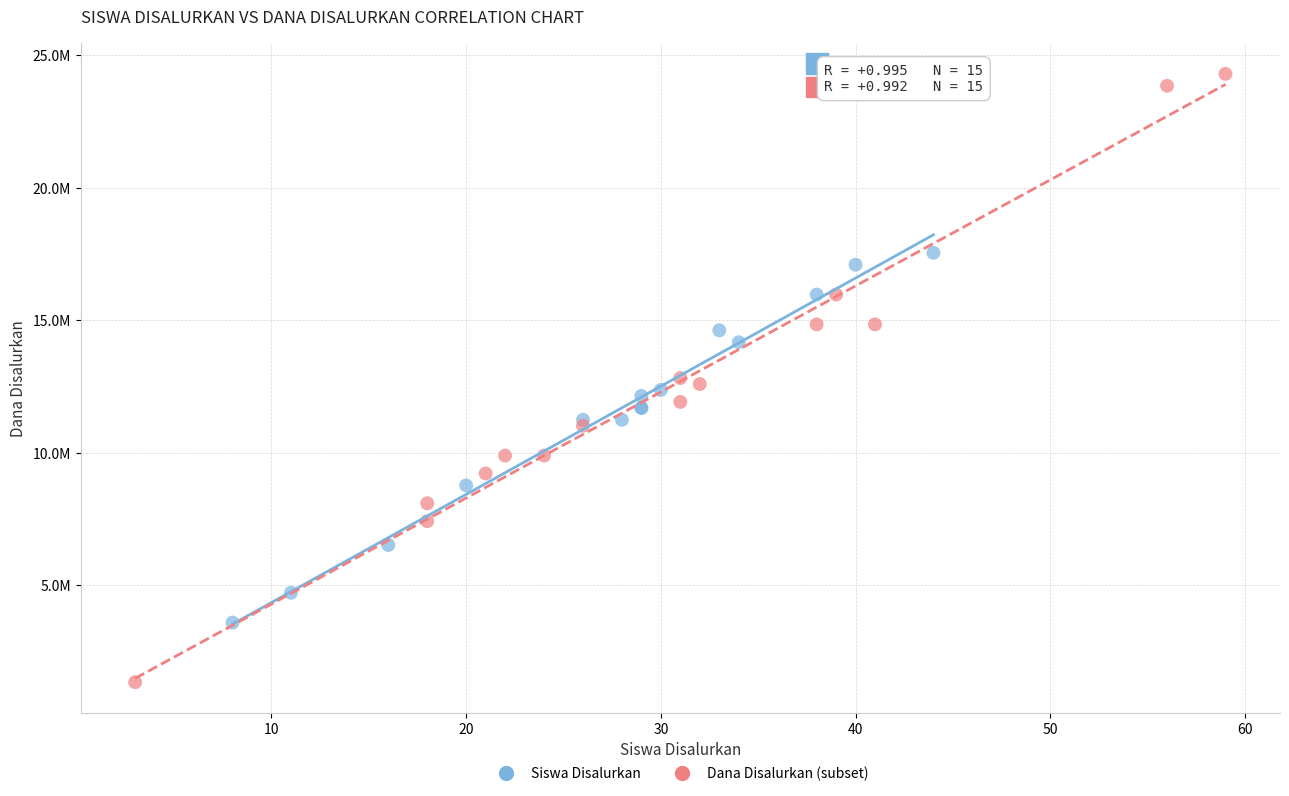

Which series contains the highest Y value?

Dana Disalurkan (subset)